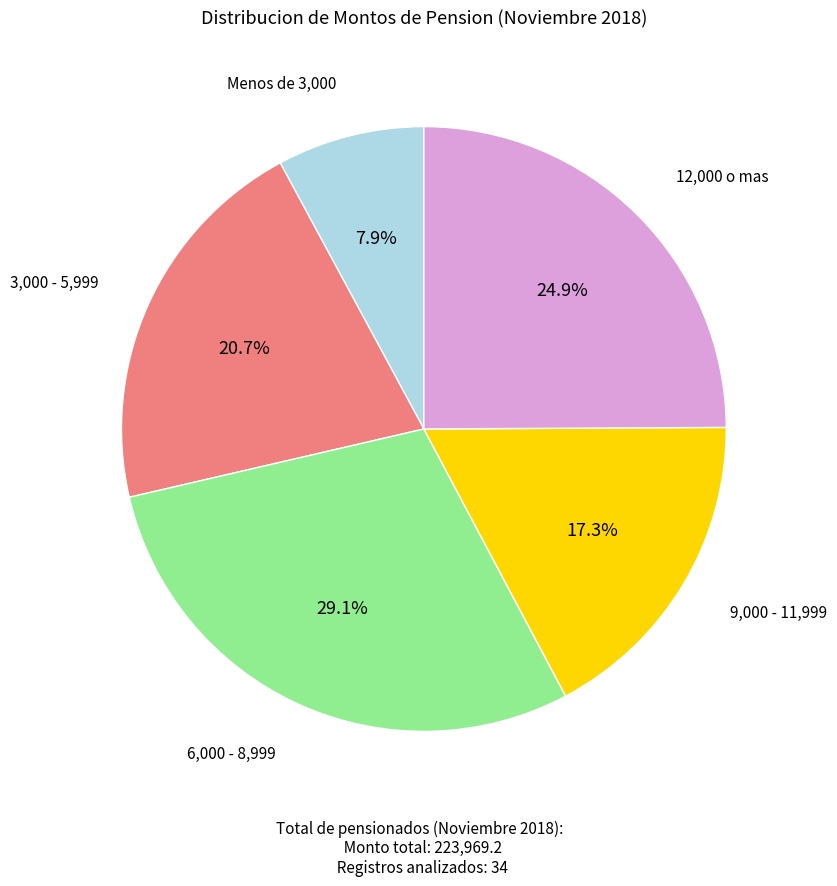

Is there any slice that represents more than half of the pie?

No